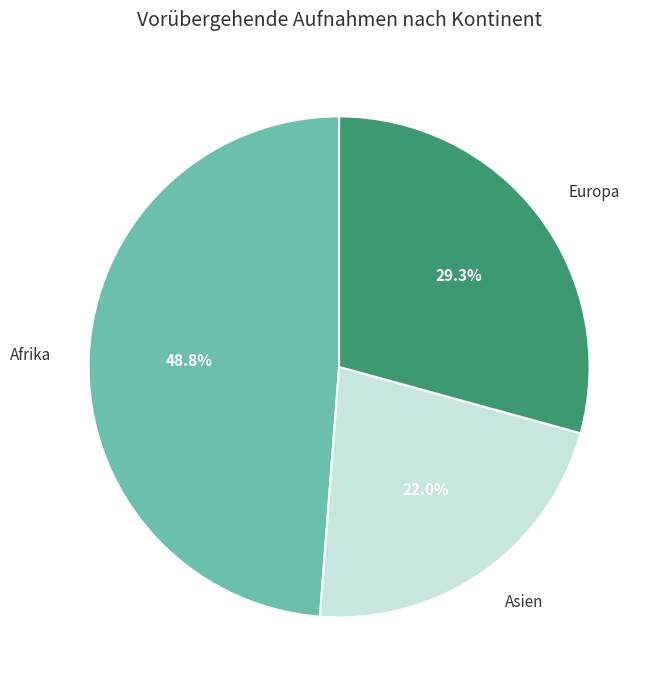

Is there a majority slice in this chart?

No